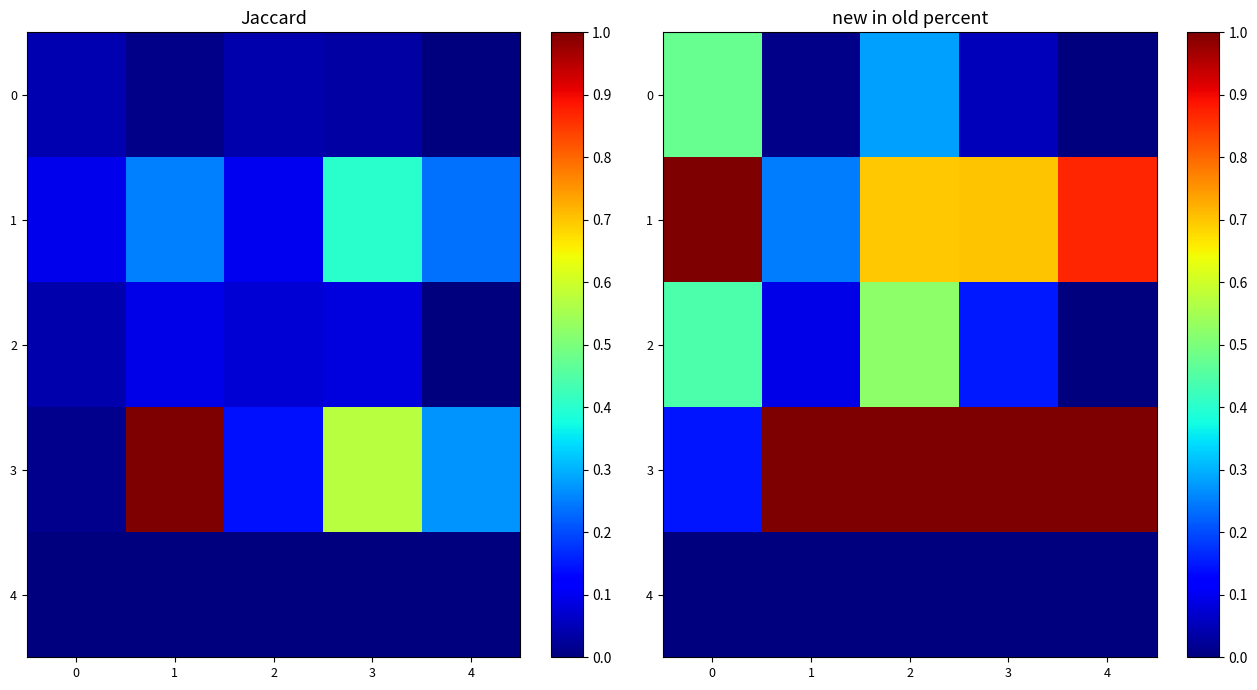

Where is 1 nearest to the value 0?

1